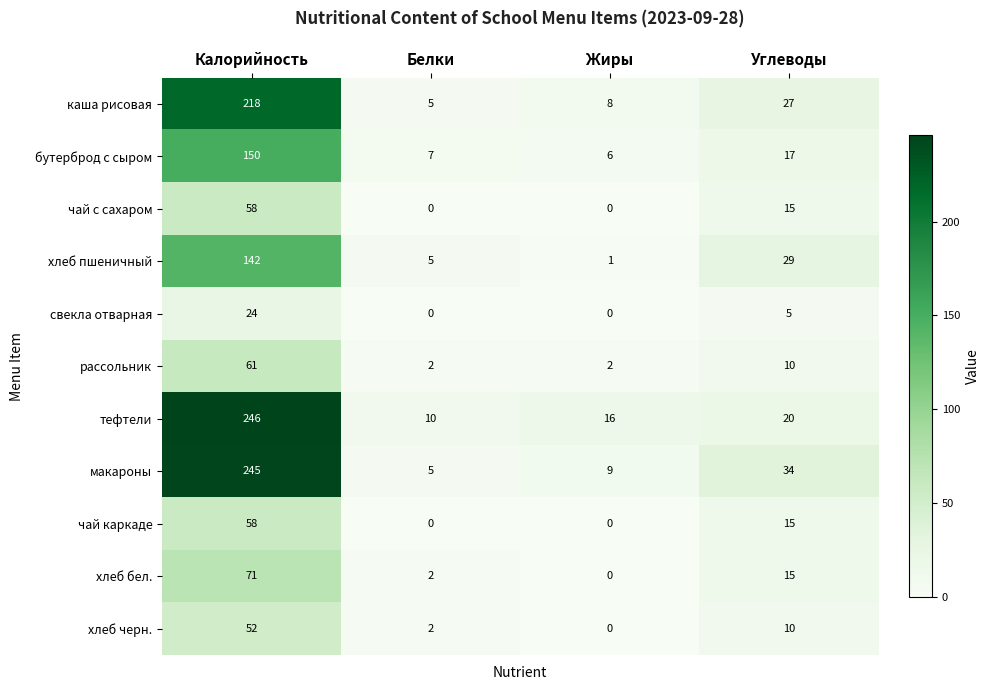

What is the total value across all series at Калорийность?

1325